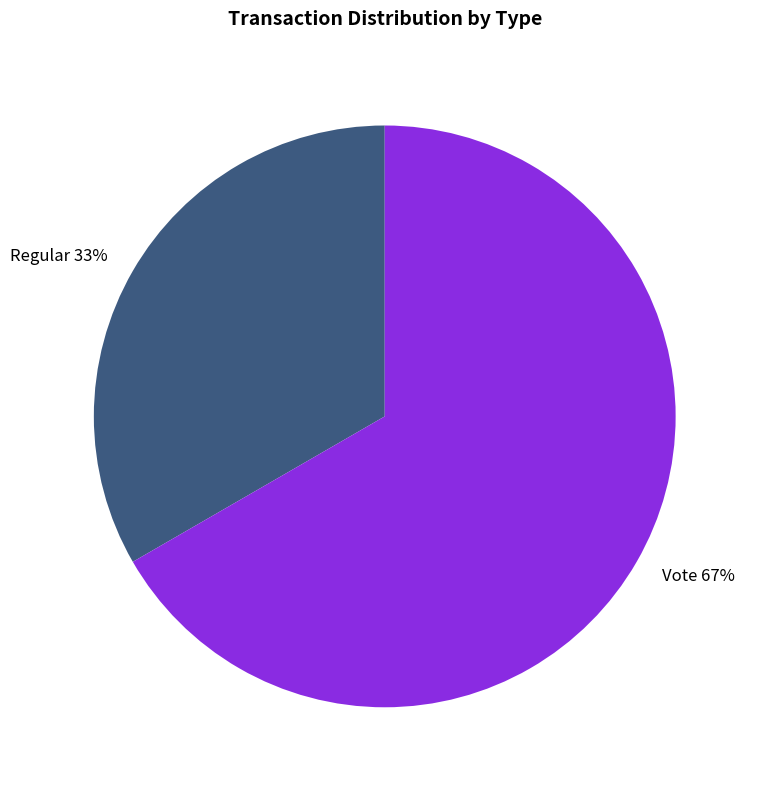

Which category has the smallest portion of the pie?

Regular